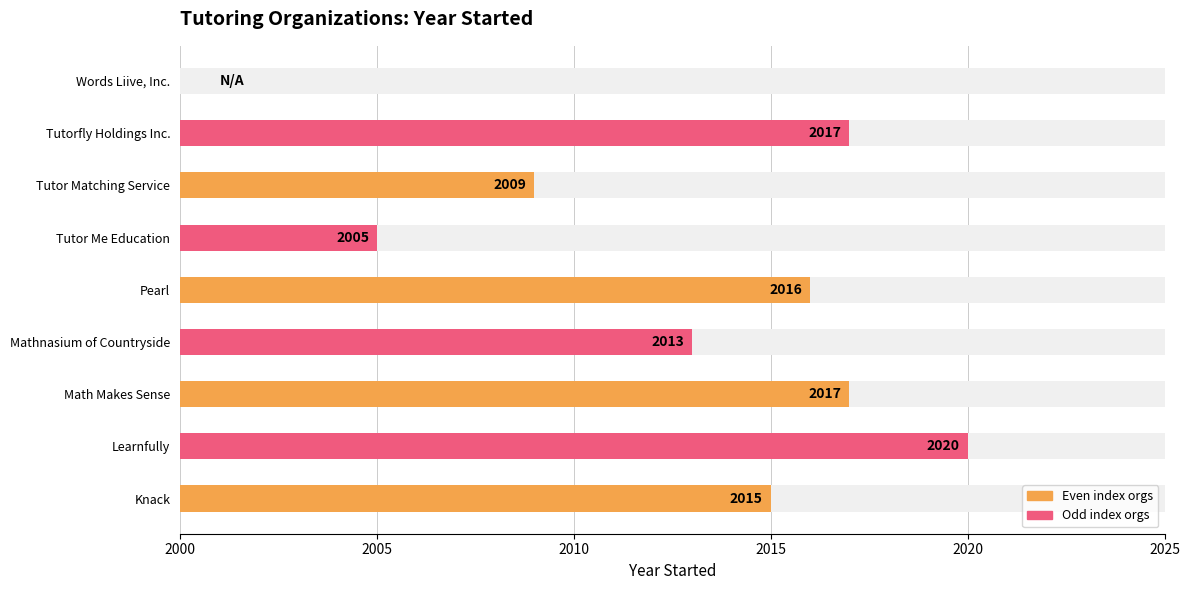

Reading left to right, what are all the values shown in this chart?

2015	2020	2017	2013	2016	2005	2009	2017	0